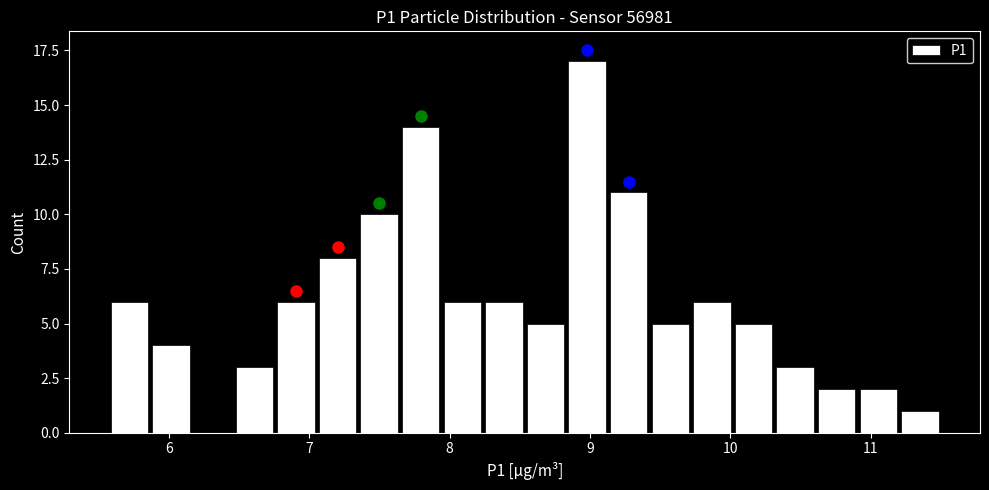

Read against the x-axis, roughly where is the centre of the tallest bar?

9.0